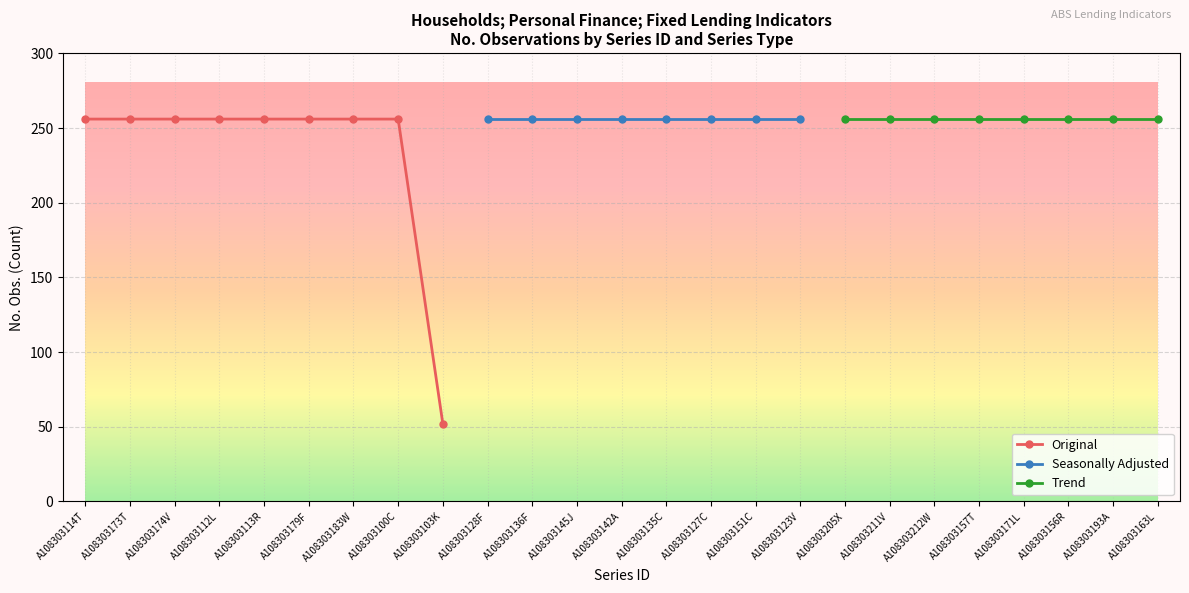

Which category has the highest value in the No. Obs. series?

A108303114T